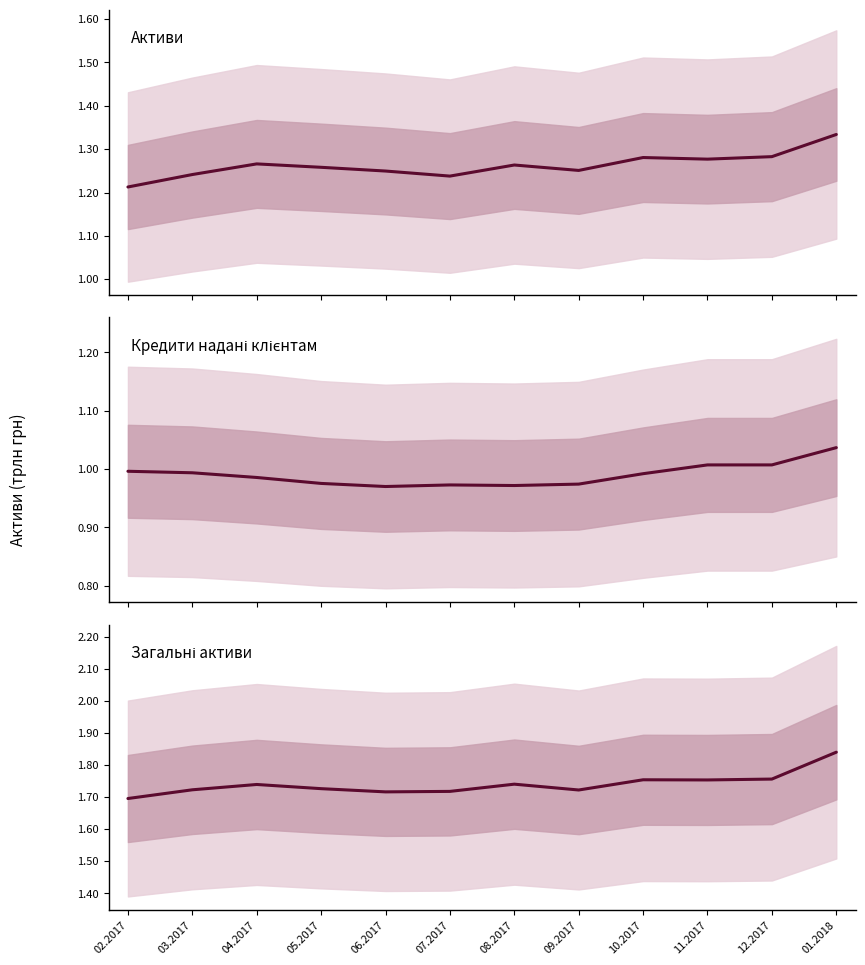

Where does the Загальні активи series first go above 1739345?

08.2017